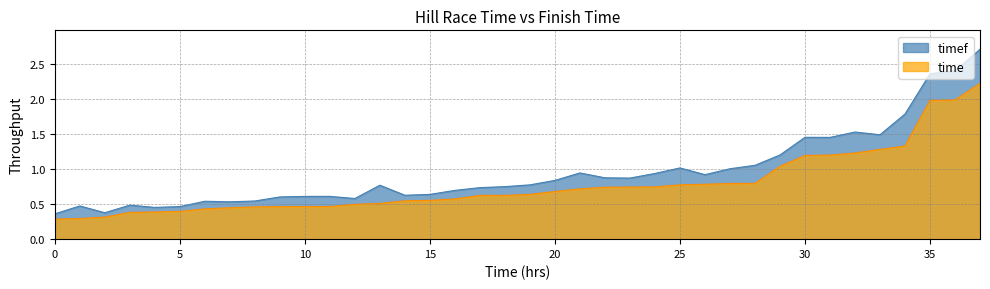

How many lines are shown in the chart?

2